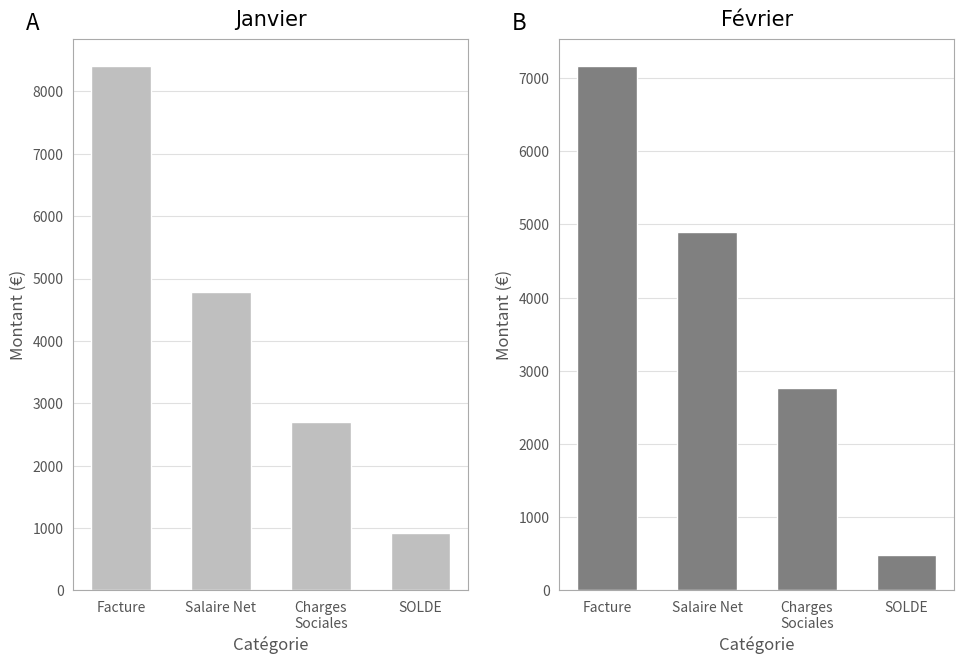

How many distinct data groups are displayed?

2